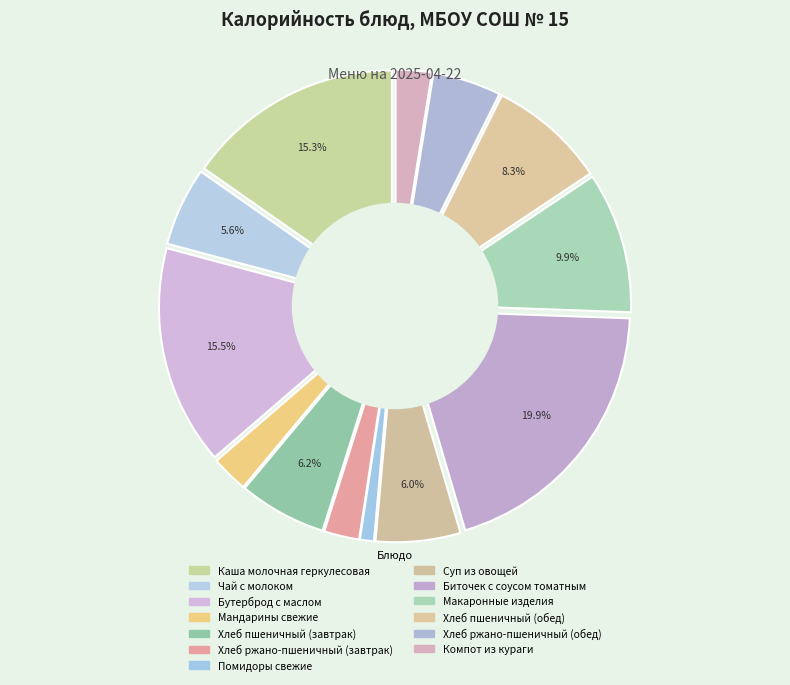

How much of the chart is everything except Помидоры свежие?

99.0%